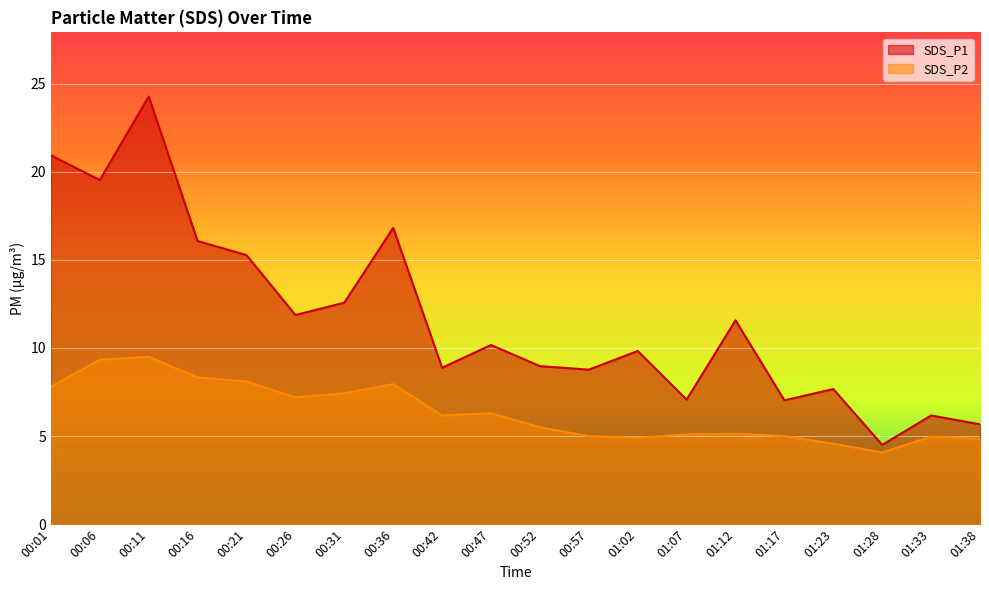

How many data points in SDS_P1 are less than 10?

10